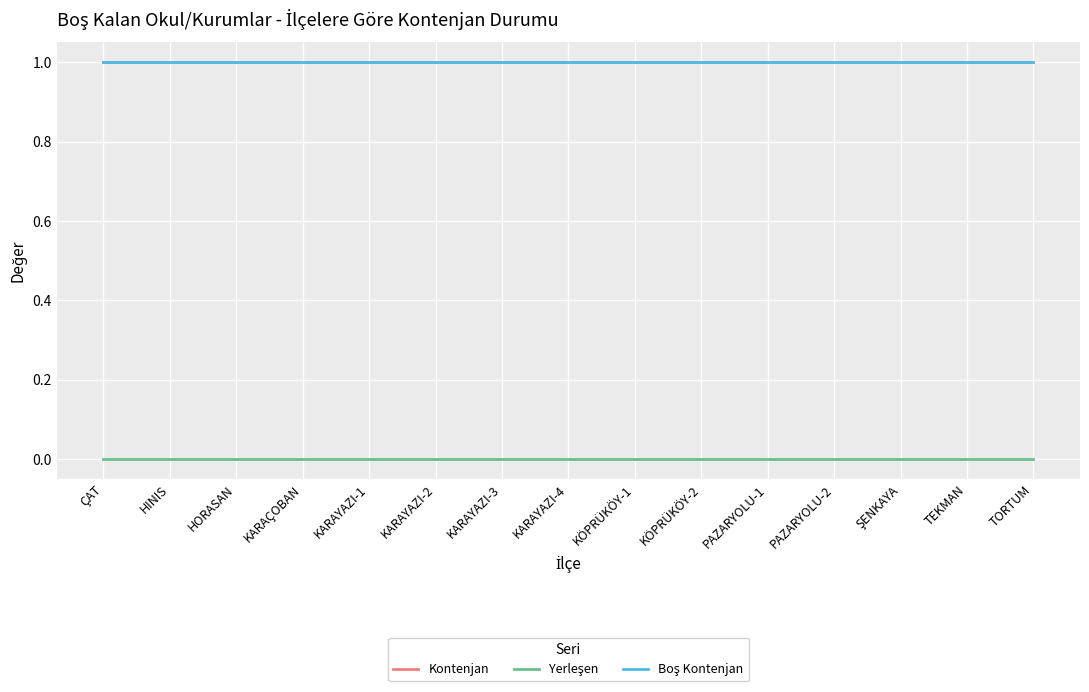

What is the maximum value shown in the chart?

1